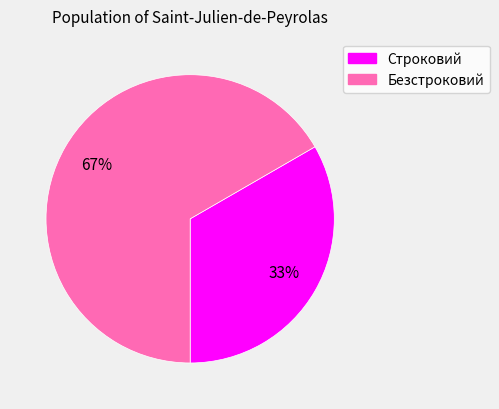

To the nearest percent, what is the average slice percentage?

50%